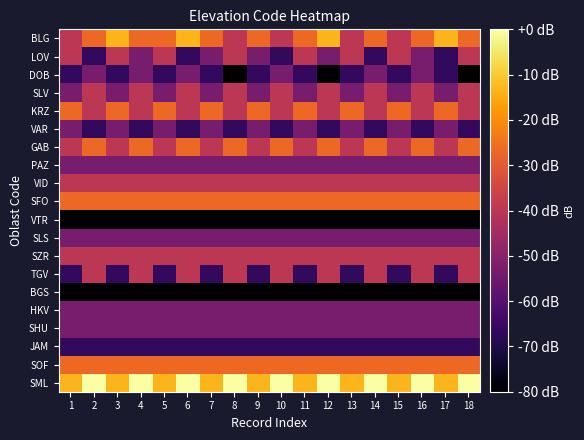

List the series in order of their peak value, highest first.

SML, BLG, KRZ, GAB, SFO, SOF, LOV, SLV, VID, SZR, TGV, DOB, VAR, PAZ, SLS, HKV, SHU, JAM, VTR, BGS